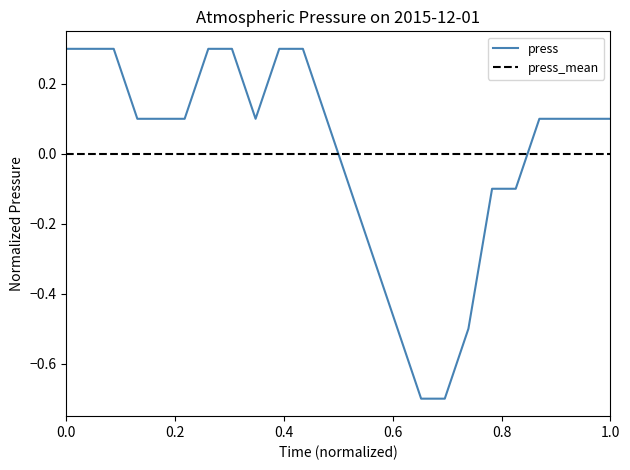

Which series has the widest spread of values?

press